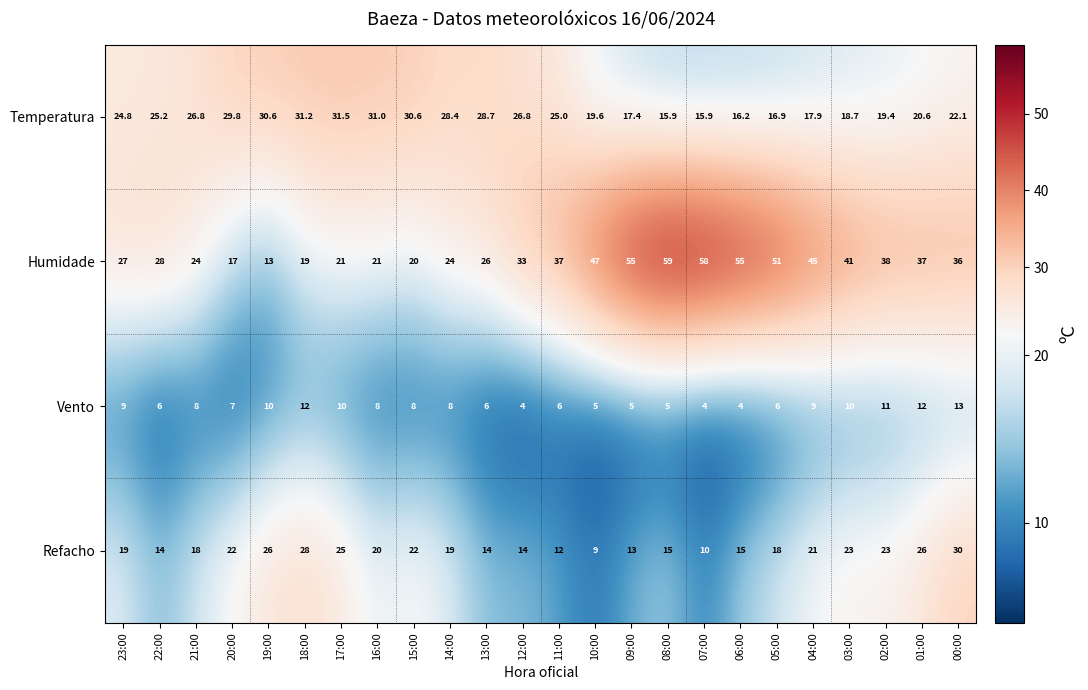

Rank the series by their maximum value, from lowest to highest.

Vento, Refacho, Temperatura, Humidade